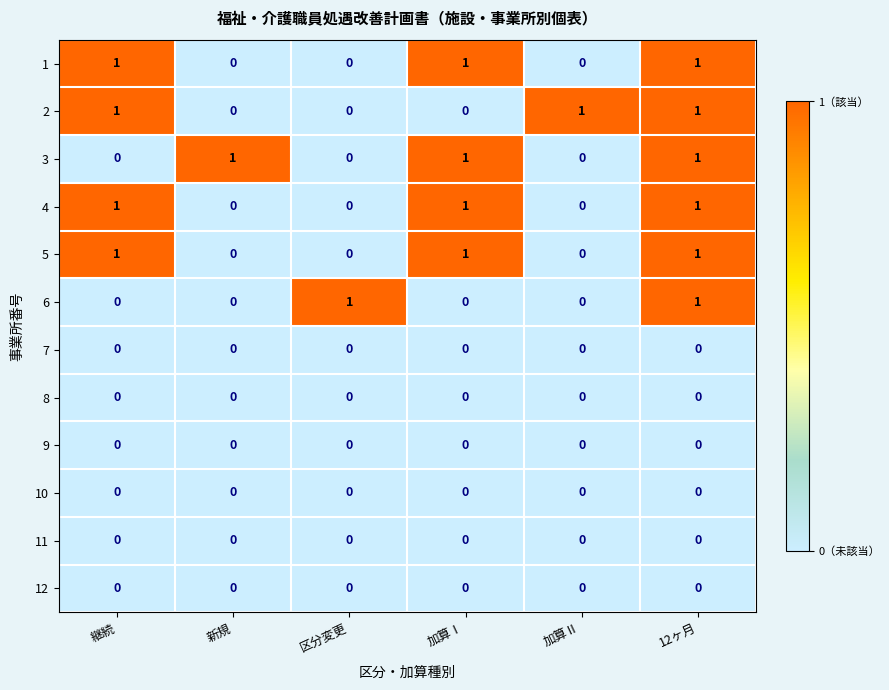

What is the total value across all series at 新規?

1